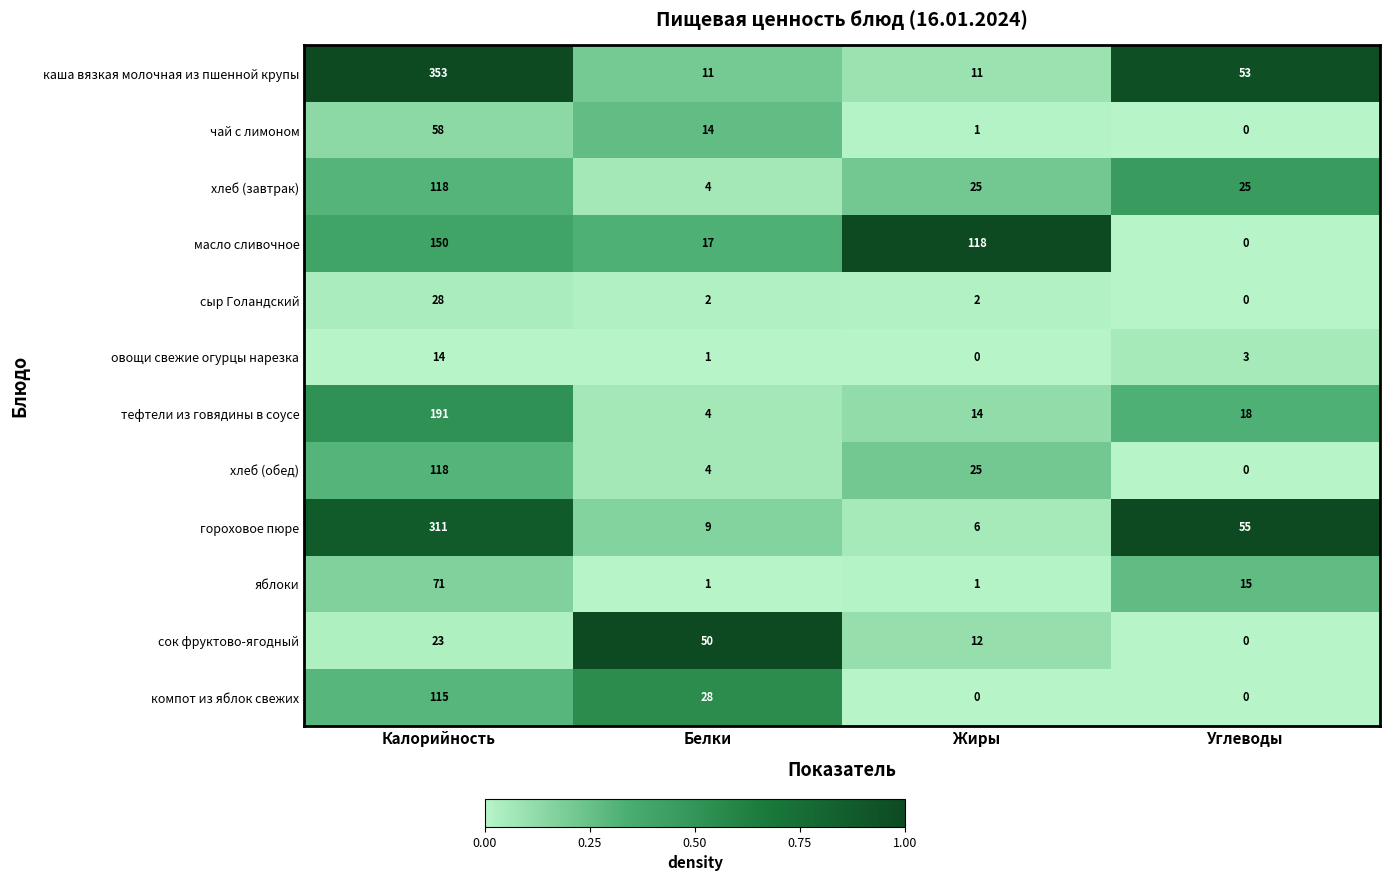

Which series has the largest total across all categories?

каша вязкая молочная из пшенной крупы